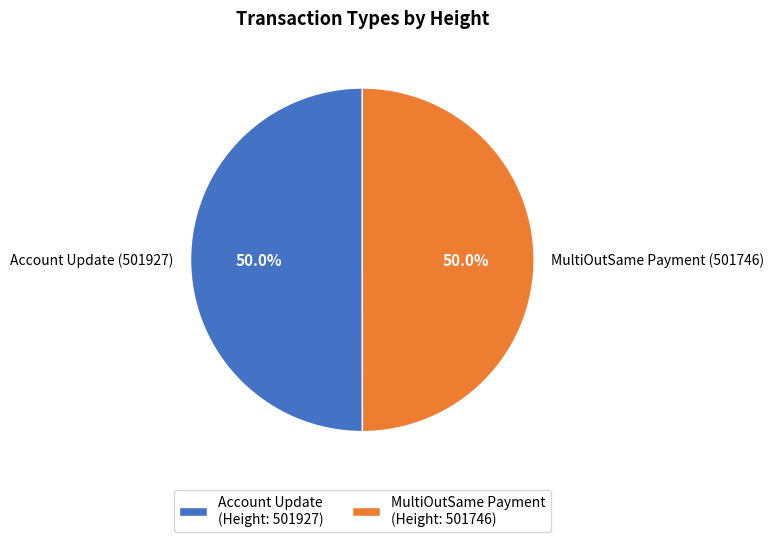

How many segments does this pie chart have?

2